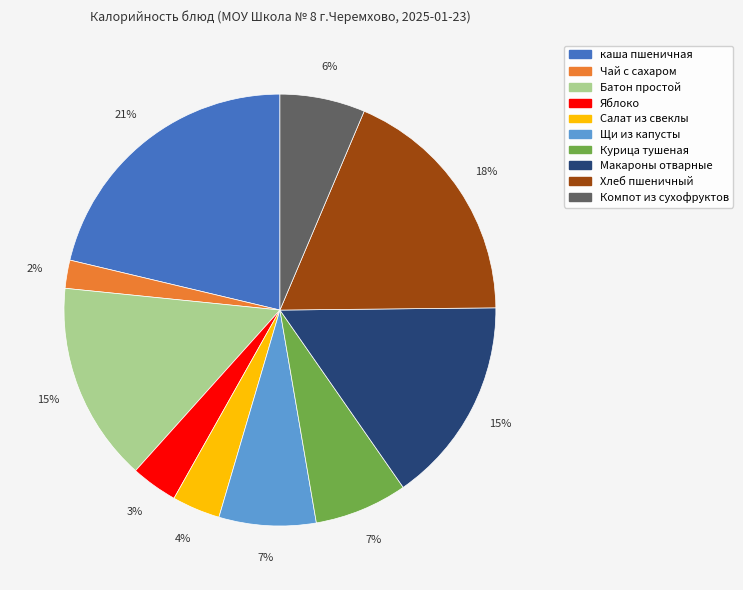

Is it true that Макароны отварные is 15% of the pie?

True